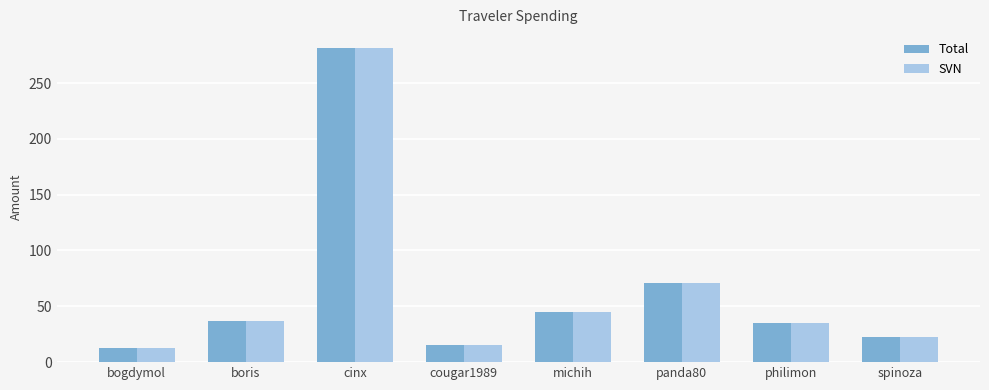

At which category is the sum across all series the highest?

cinx